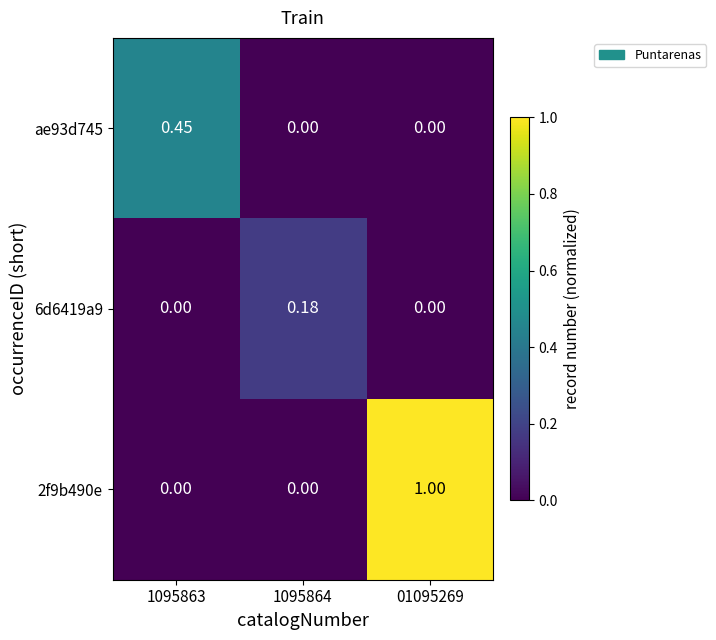

Count the number of categories in the chart.

3